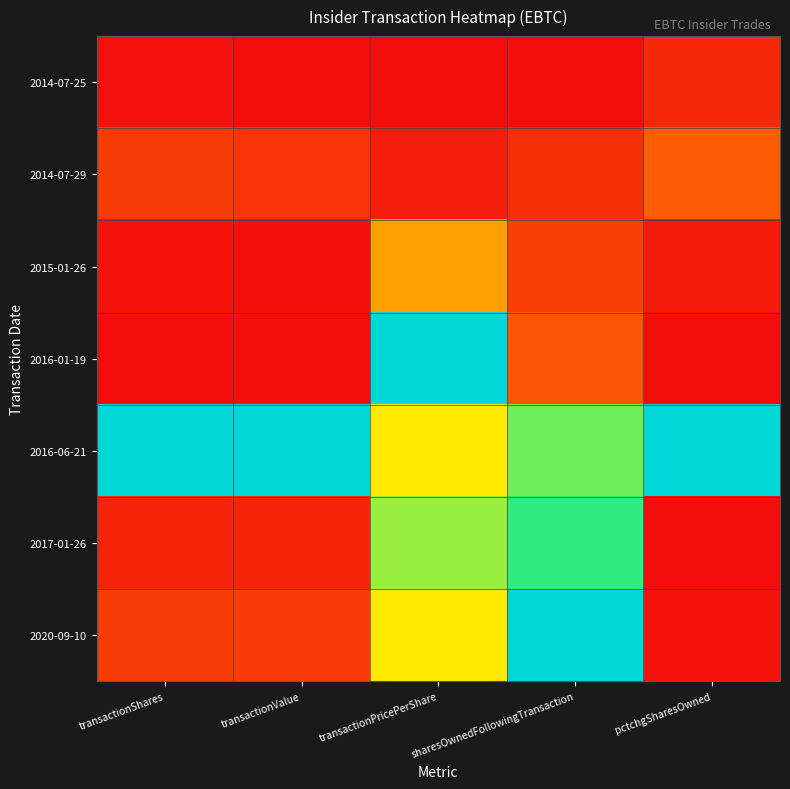

What is the spread (max minus min) of values at pctchgSharesOwned?

1.0